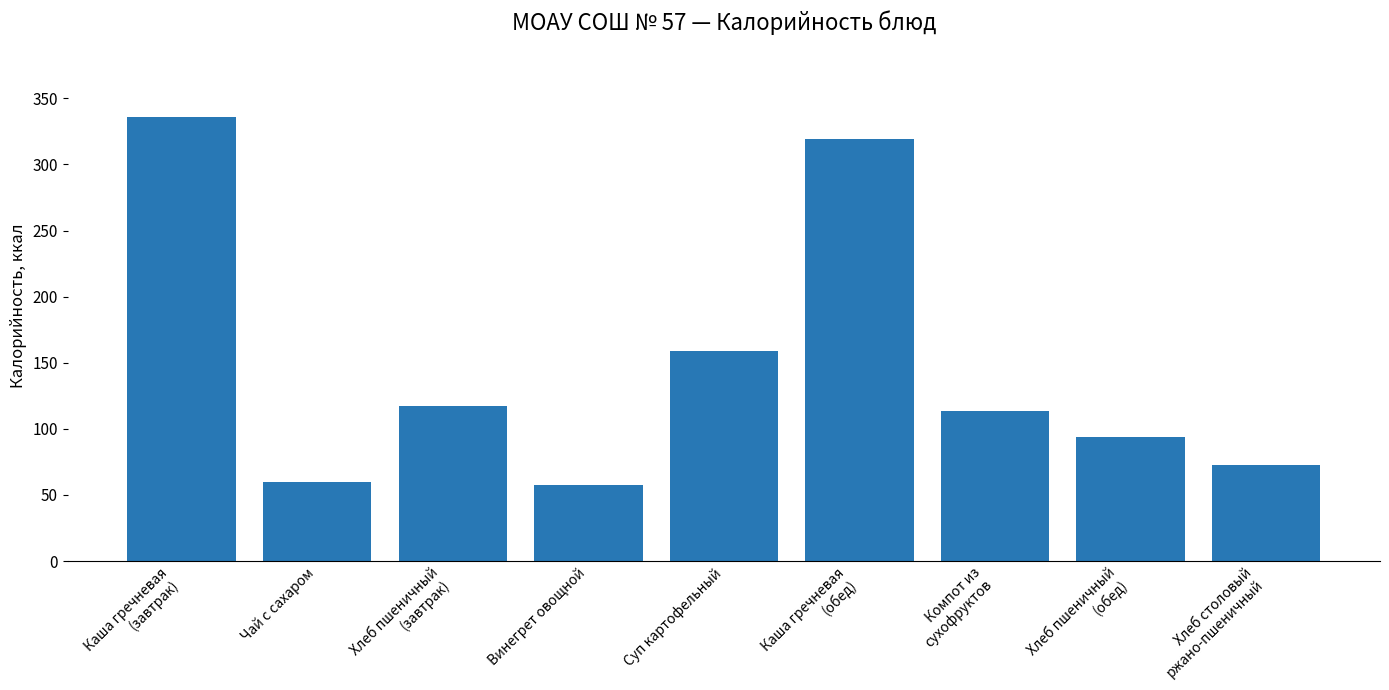

What is the difference between the maximum and minimum values?

277.9